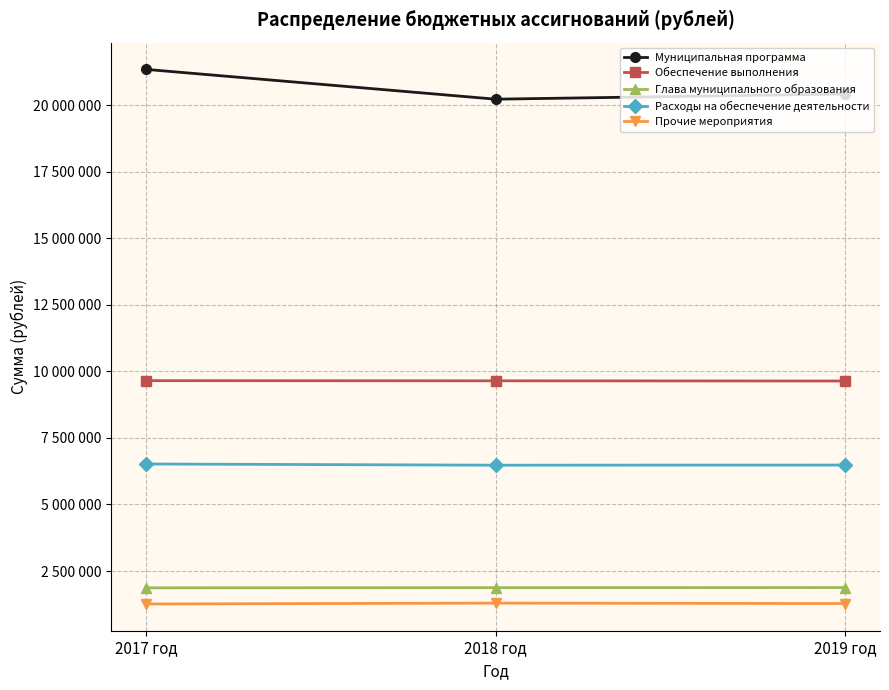

Does the chart have visible grid lines?

Yes